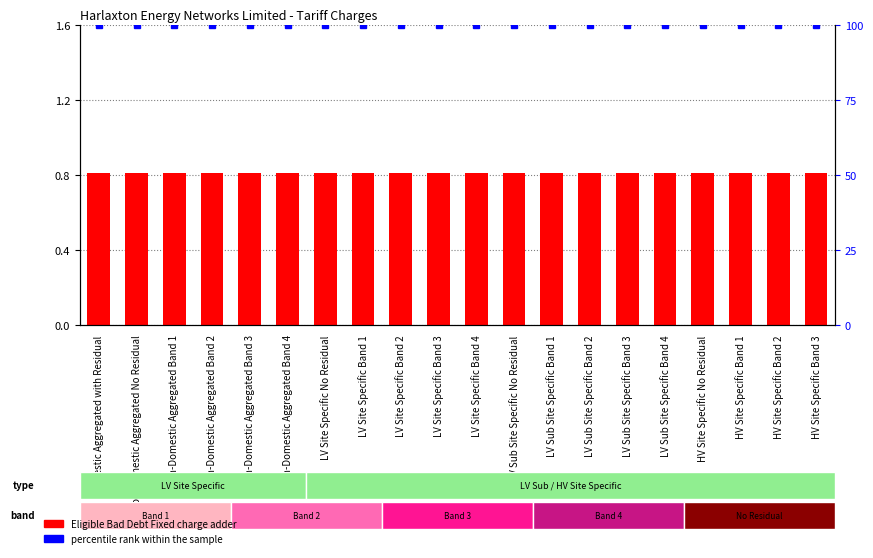

At how many categories does at least one series exceed 8?

20